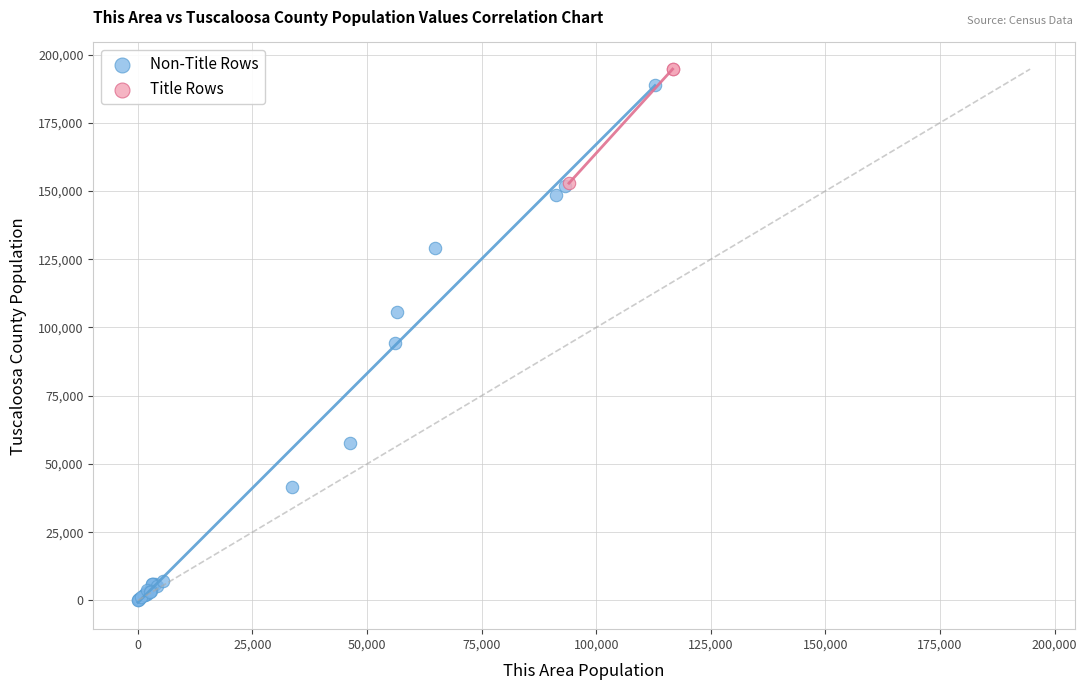

What are all the series names shown in the legend?

Non-Title Rows, Title Rows